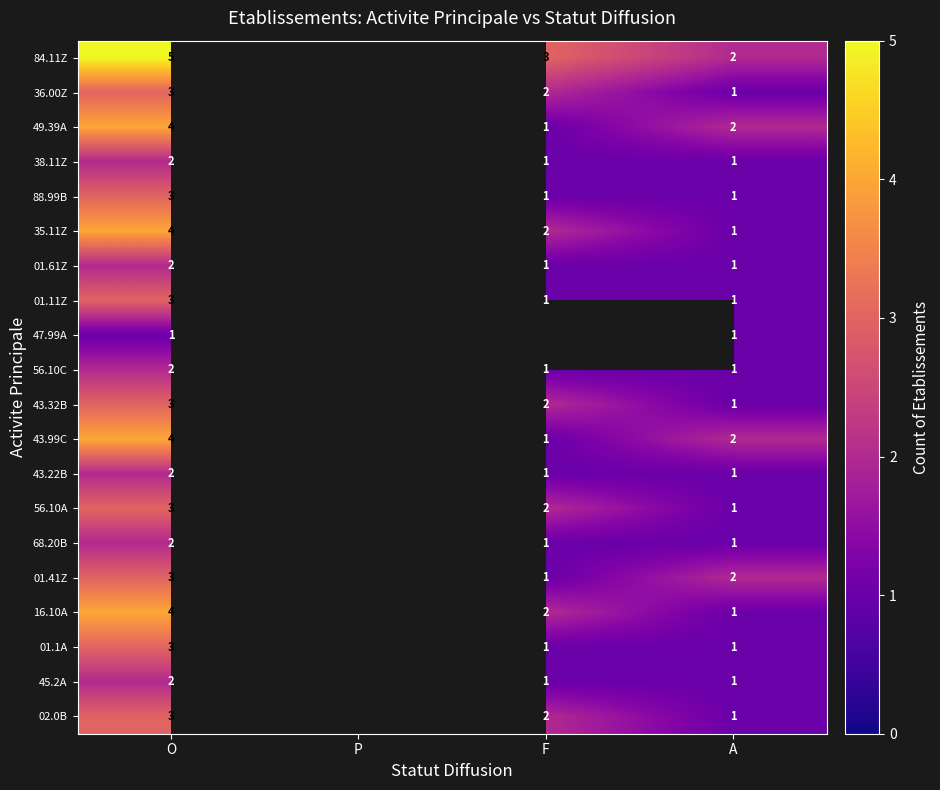

How many distinct data groups are displayed?

20